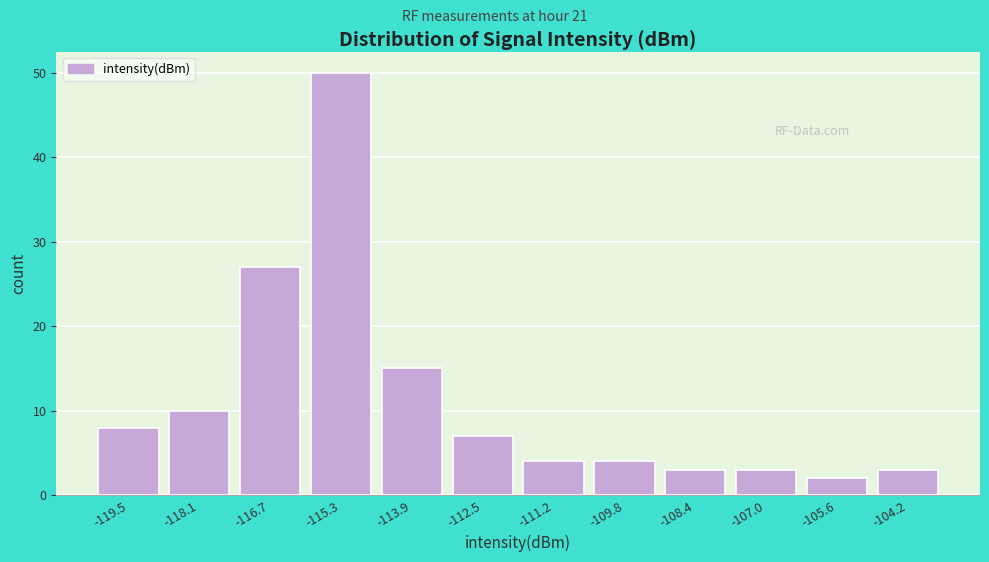

Reading left to right, extract all data points from this chart.

-119.5=8	-118.1=10	-116.7=27	-115.3=50	-113.9=15	-112.5=7	-111.2=4	-109.8=4	-108.4=3	-107.0=3	-105.6=2	-104.2=3